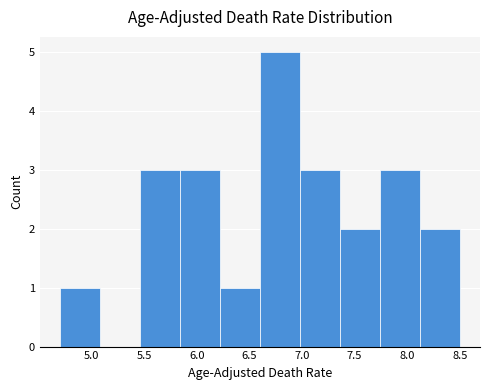

What is the height of the bar covering 5.84 to 6.22 on the x-axis? Neither the bar edges nor the heights are printed on the chart, so give them approximately, as read against the axes.

3